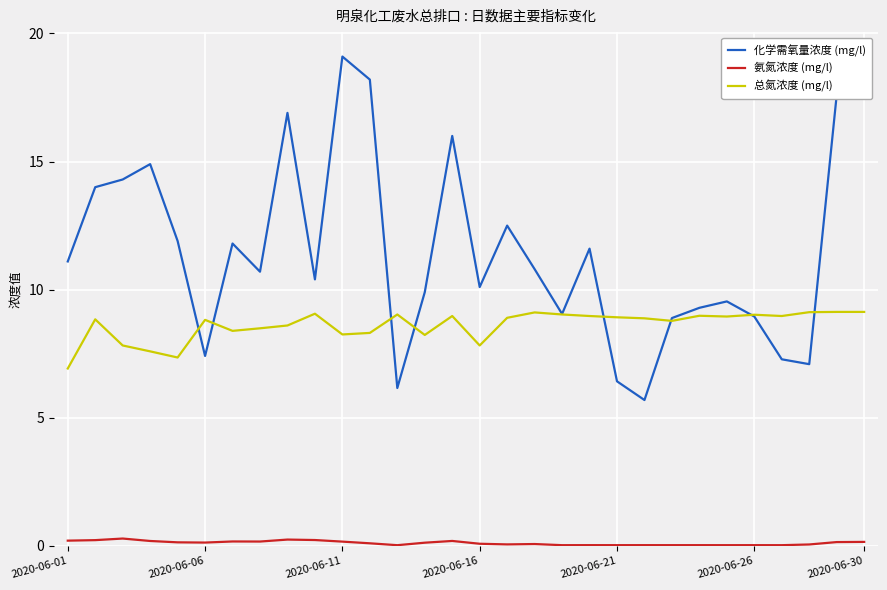

What is the greatest value displayed?

19.1